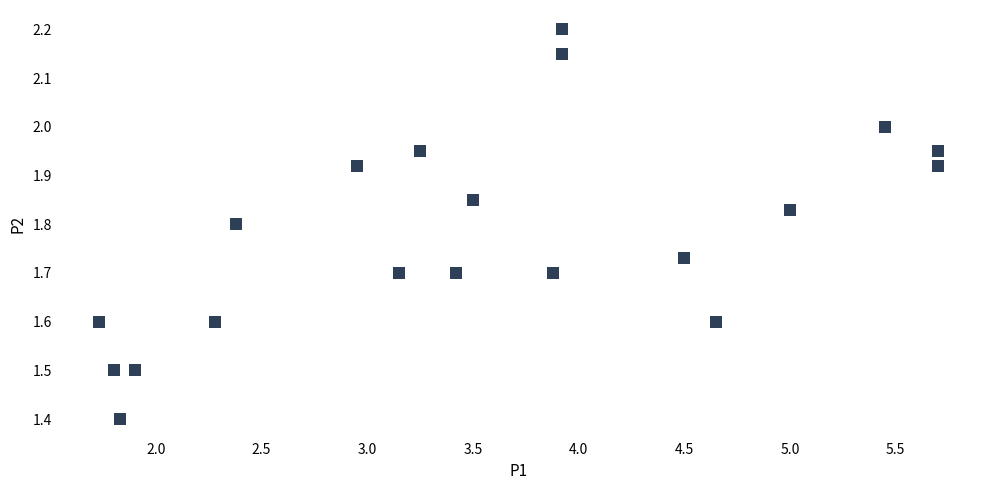

What Y value in the scatter plot is closest to 1?

1.4